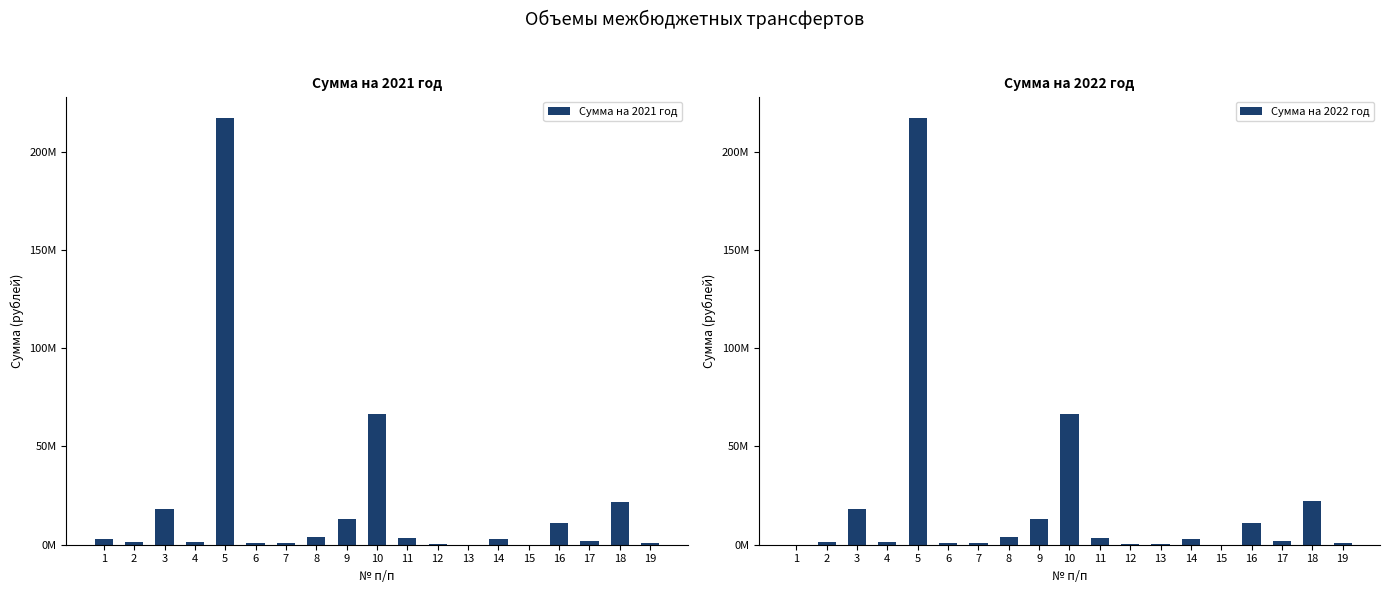

Reading left to right, extract all data points from this chart.

Сумма на 2021 год: 3157619	1400000	18391450	1171216	217192772	768474	759387	4146291	12938943	66503229	3358058	374490	22997	2840000	3223	11109571	1804088	21692673	800660
Сумма на 2022 год: 0	1400000	18391450	1171216	217192772	768474	759387	4146291	12938943	66503229	3358058	374490	246362	2840000	3223	11109571	1804088	22415048	832686